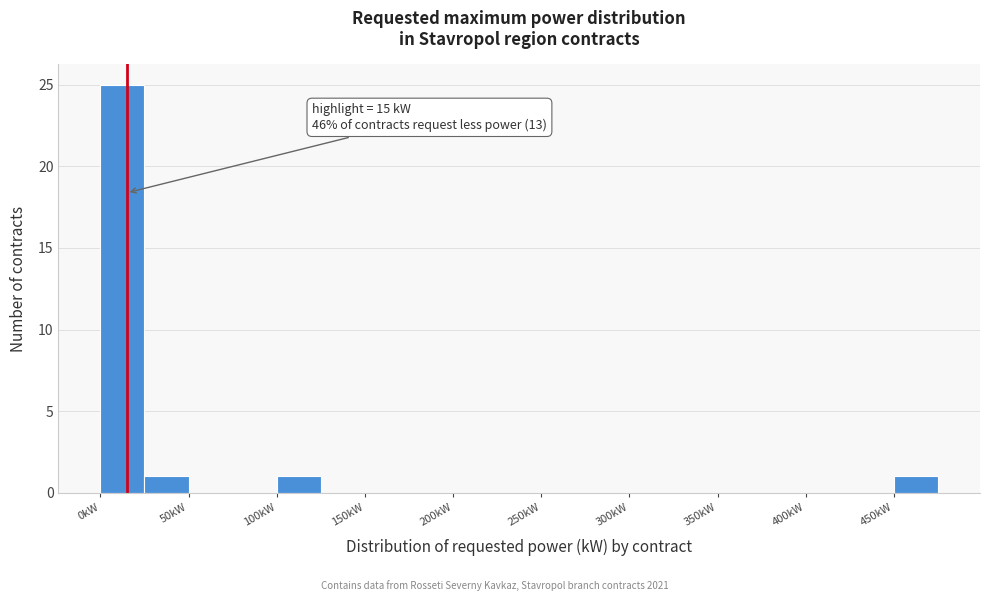

Over which range of the x-axis is the bar tallest?

0 to 25